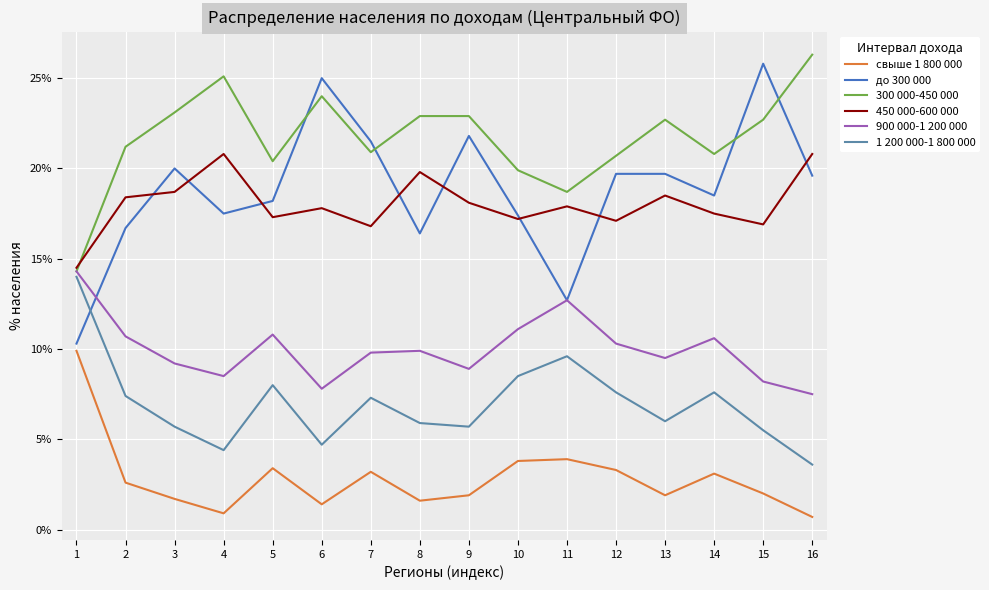

True or false: до 300 000 has more than 1 interior local peaks.

True